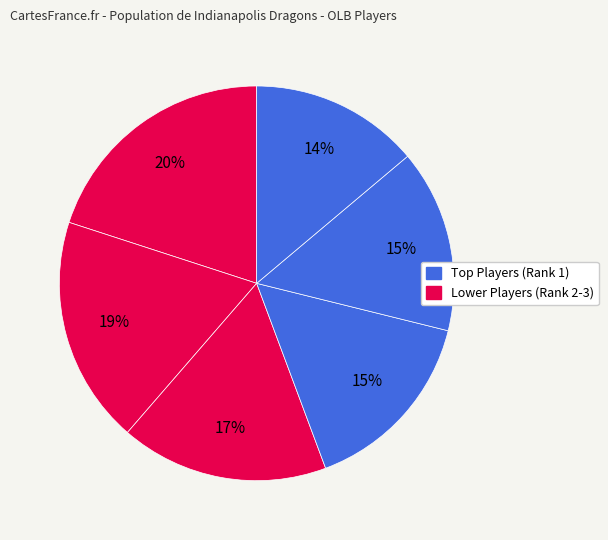

How many slices are in this pie chart?

6